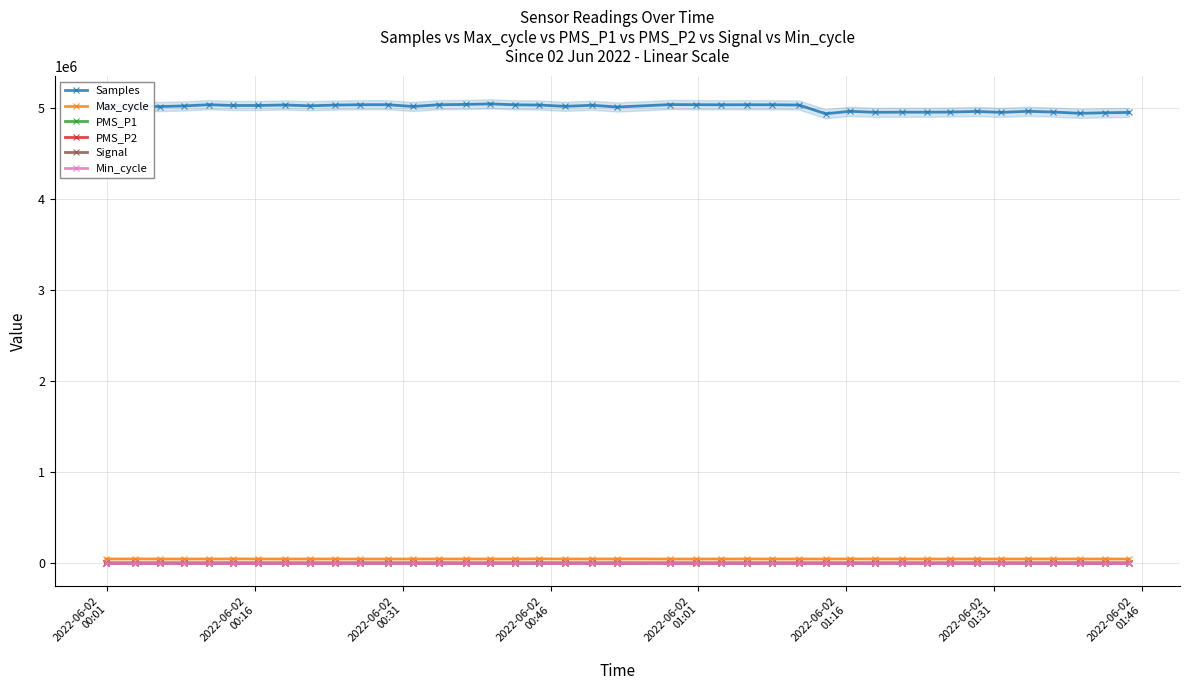

True or false: Min_cycle and Samples cross at least once.

False